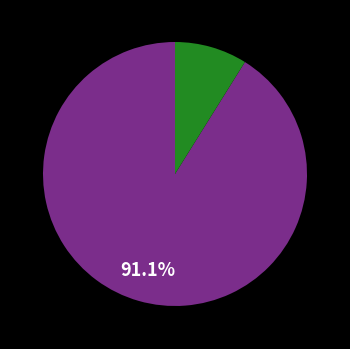

Is there a majority slice in this chart?

Yes